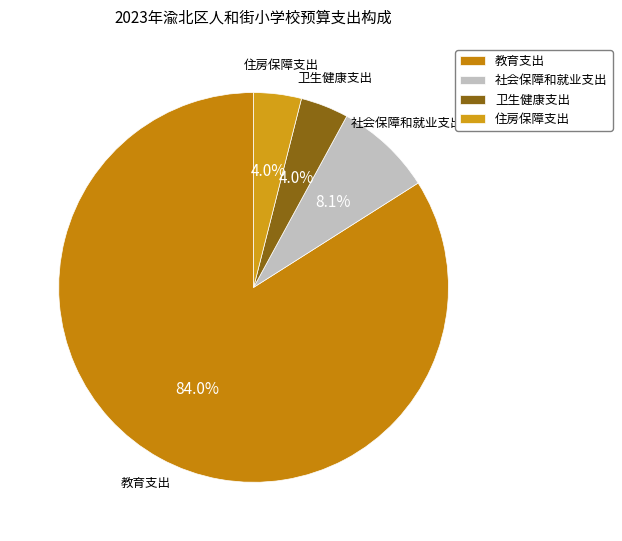

What is the largest slice in the pie chart?

教育支出